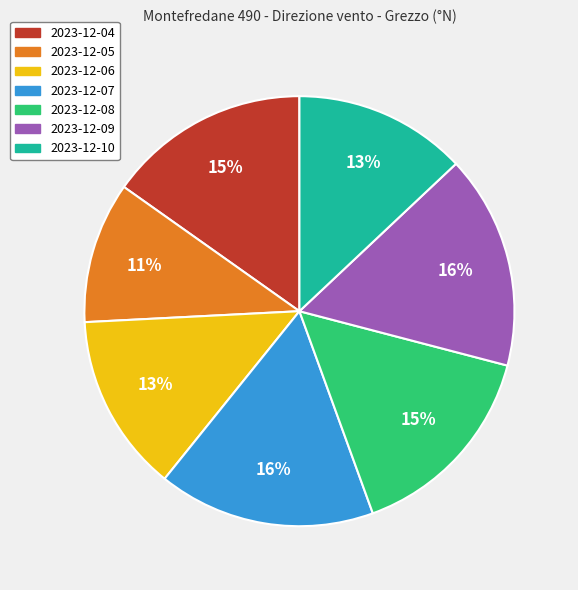

To the nearest percent, what is the difference between the 2023-12-09 and 2023-12-10 slice percentages?

3%